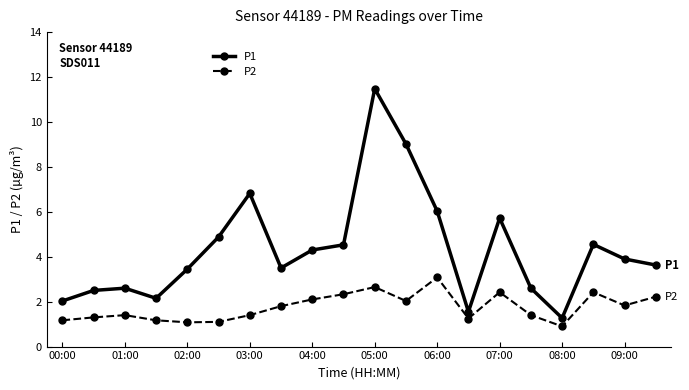

List the series in order of their overall mean, lowest first.

P2, P1